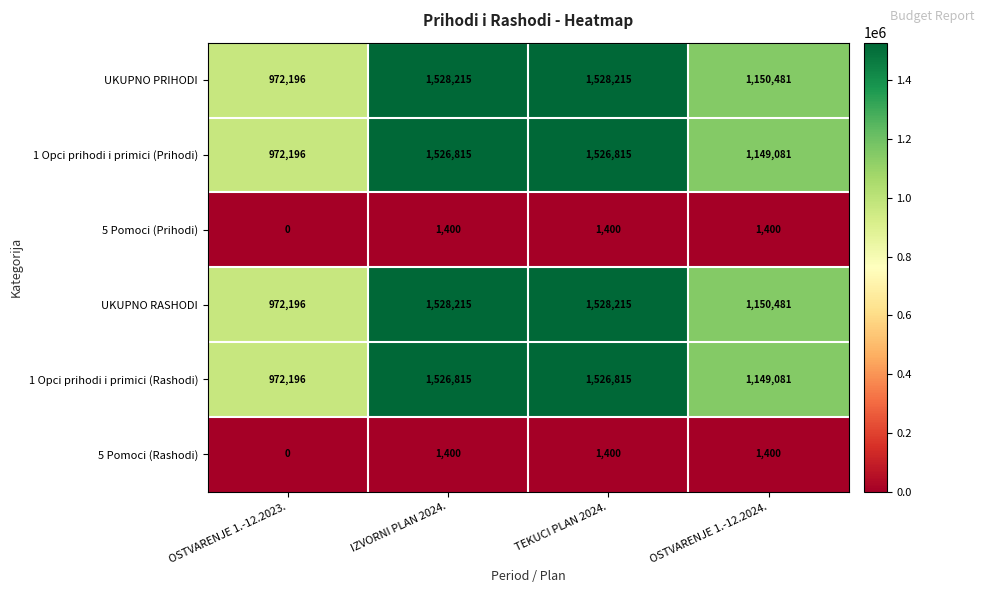

Which category has the lowest value in the UKUPNO RASHODI series?

OSTVARENJE 1.-12.2023.